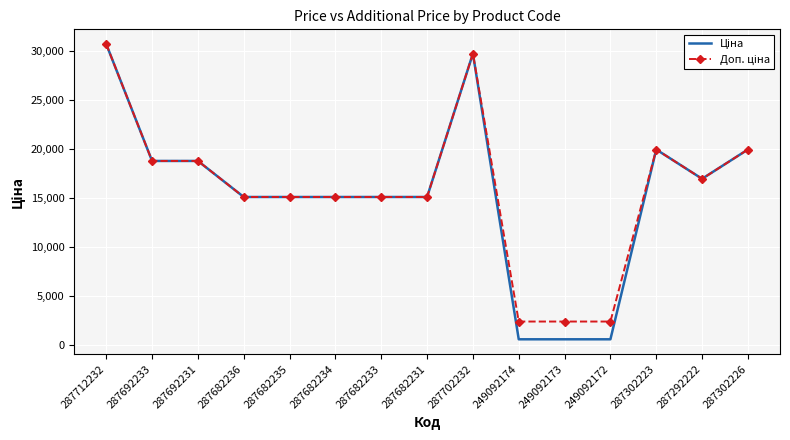

What is the total value across all series at 287692231?

37593.6